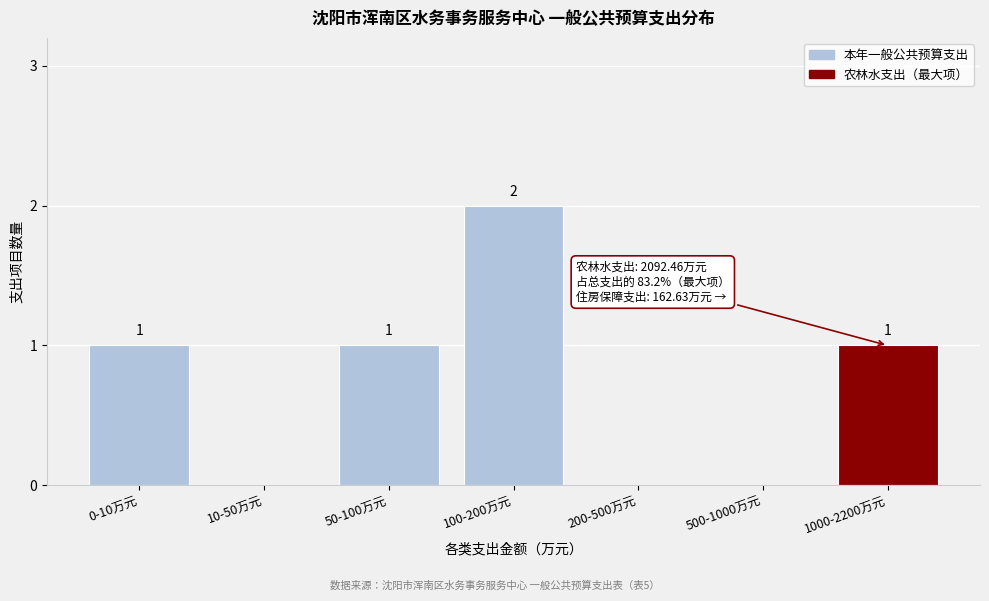

Reading left to right, what are all the values shown in this chart?

0-10万元=1	10-50万元=0	50-100万元=1	100-200万元=2	200-500万元=0	500-1000万元=0	1000-2200万元=1